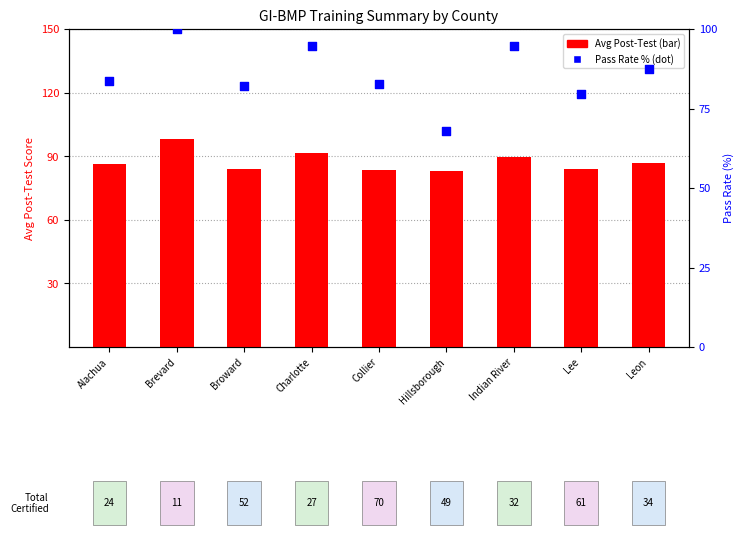

At which category is the sum across all series the highest?

Brevard